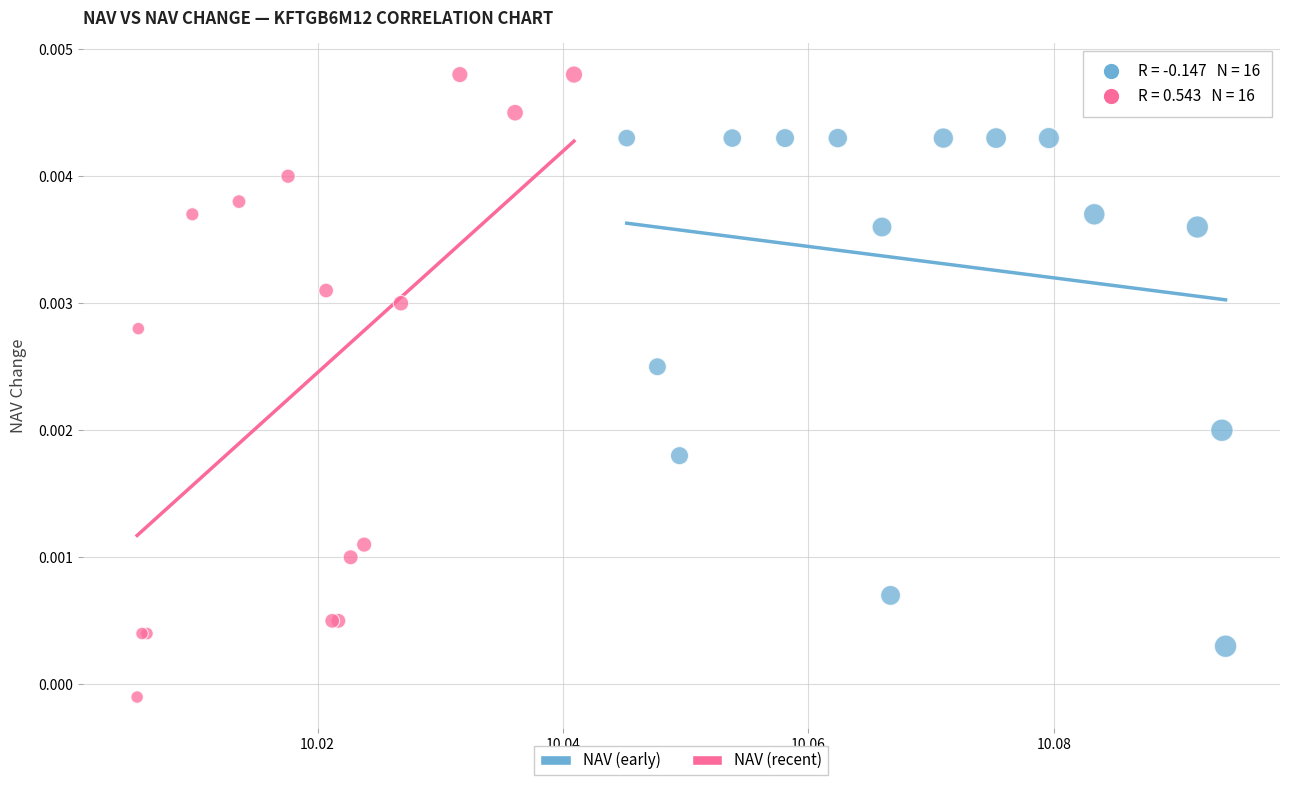

Which series has the largest Y range (max minus min)?

NAV (recent)